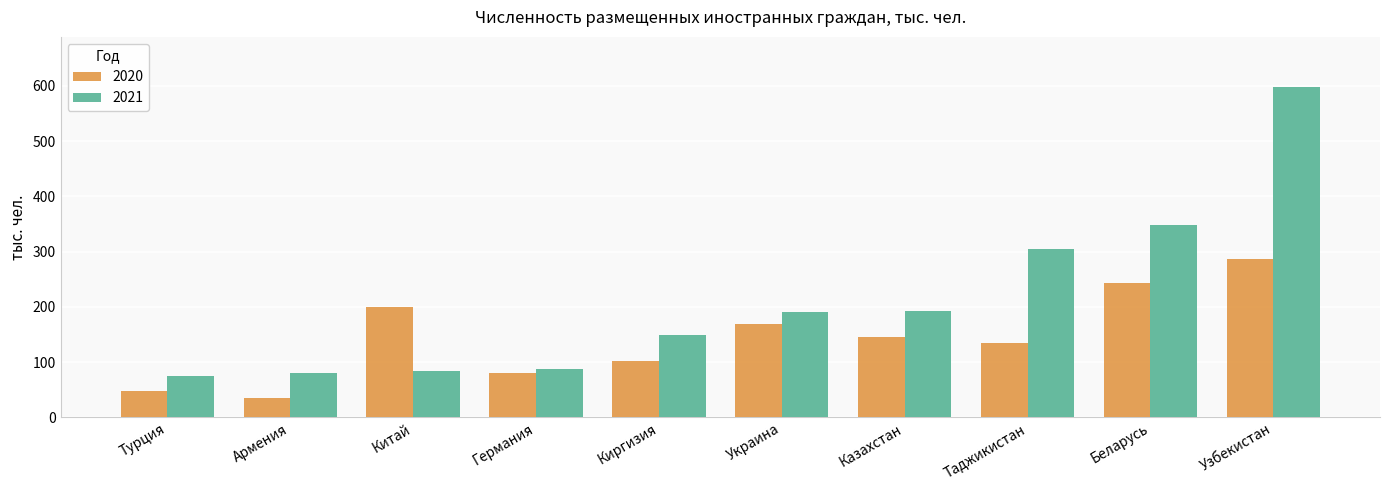

What is the maximum value for 2020?

286.0